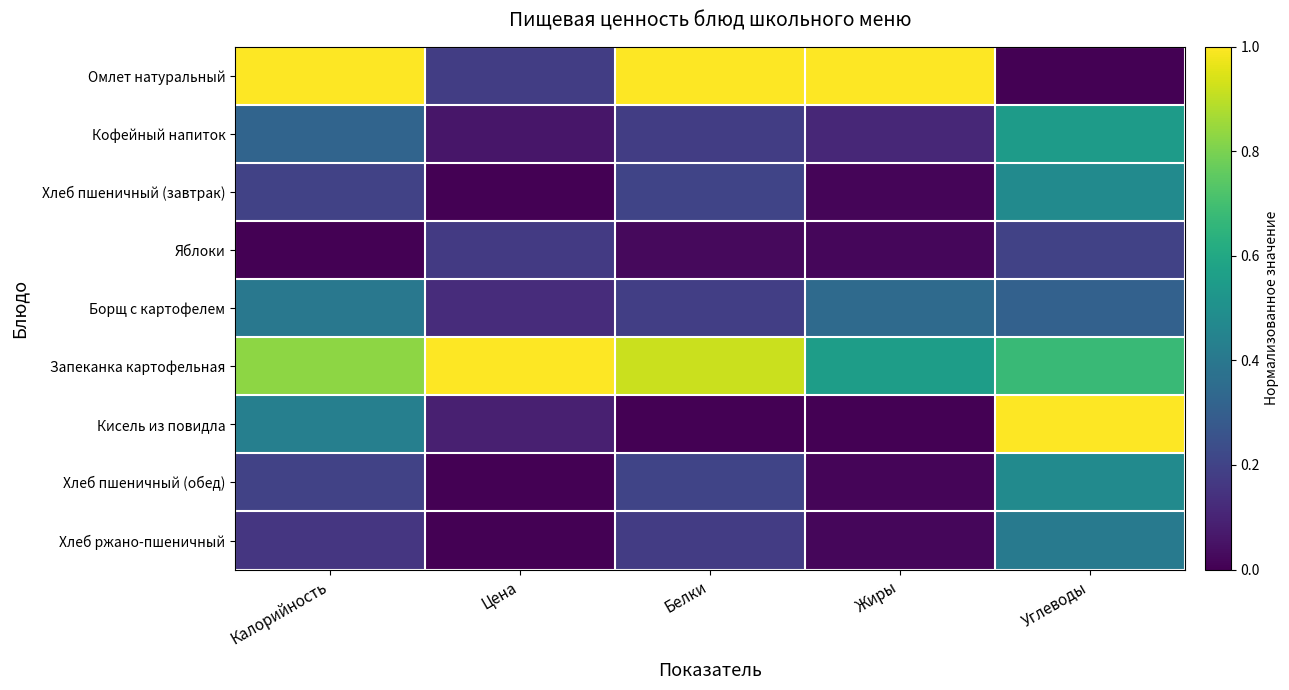

How many series are shown in this chart?

9